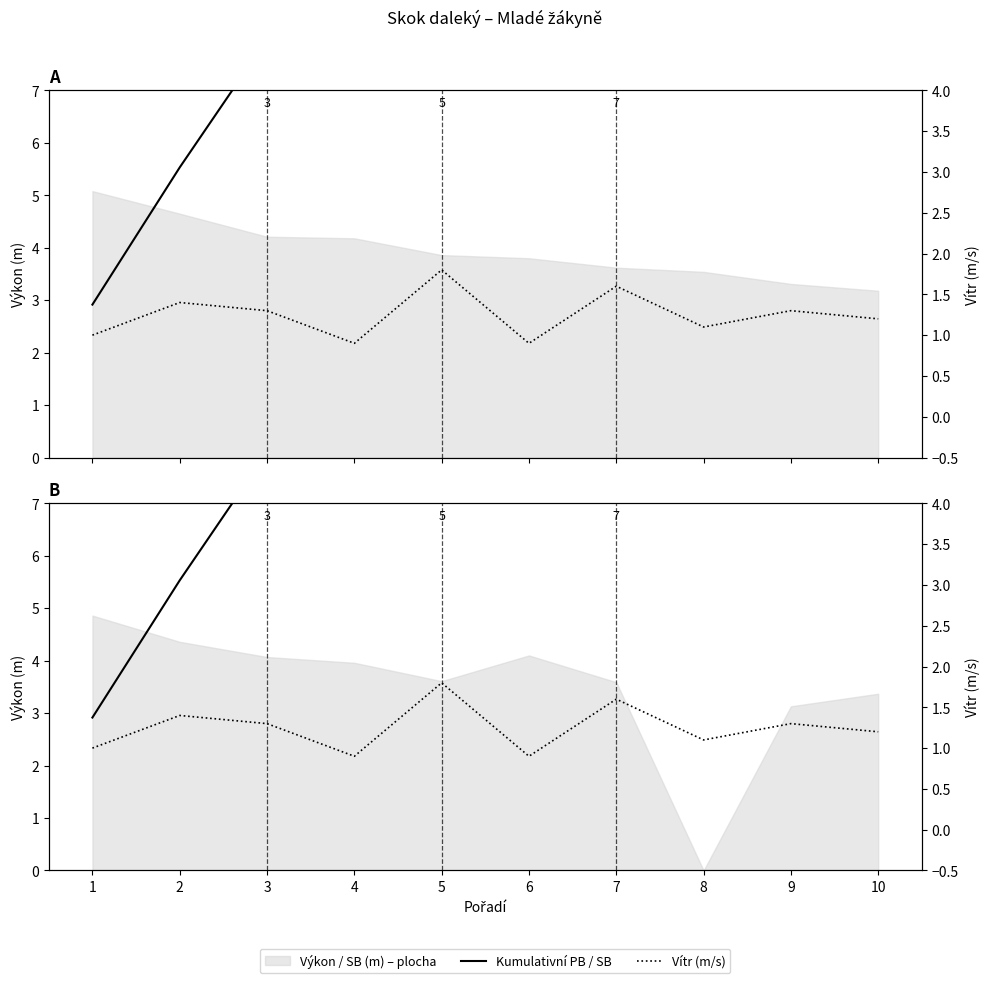

Which series has the widest spread of values?

Kumulativní SB